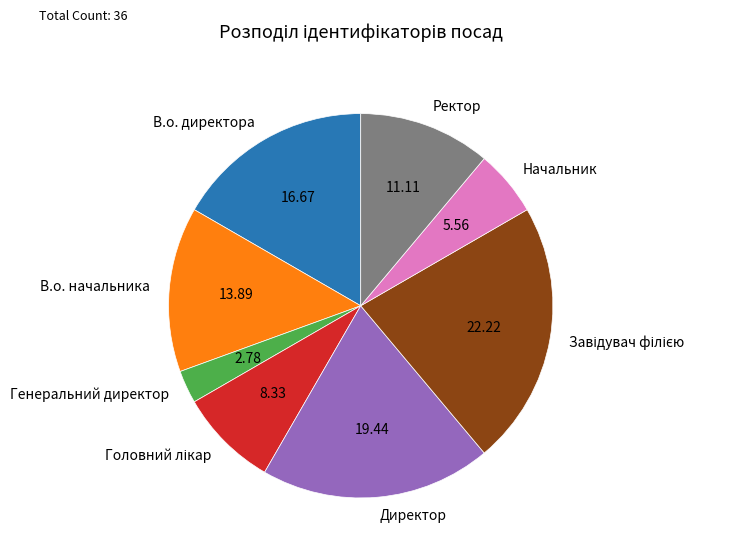

What is the ratio of the value at Директор to the value at В.о. начальника?

1.4